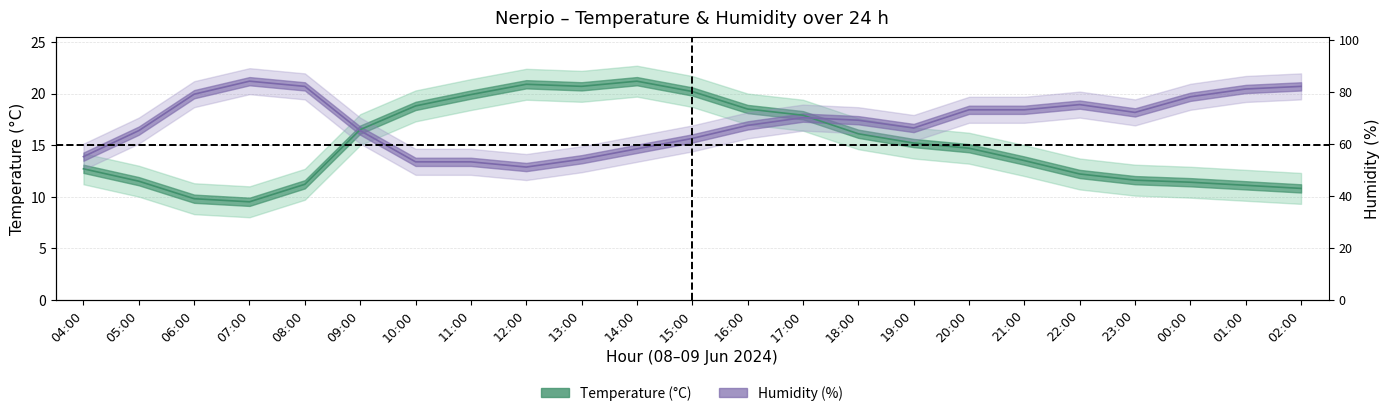

Where do Temperature (C) and Humidity (%) first cross each other?

08:00 and 09:00